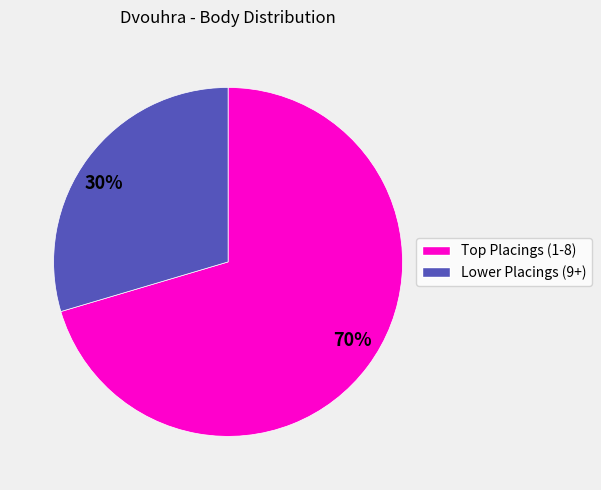

To the nearest percent, what is the combined percentage of 30% and 70%?

100%